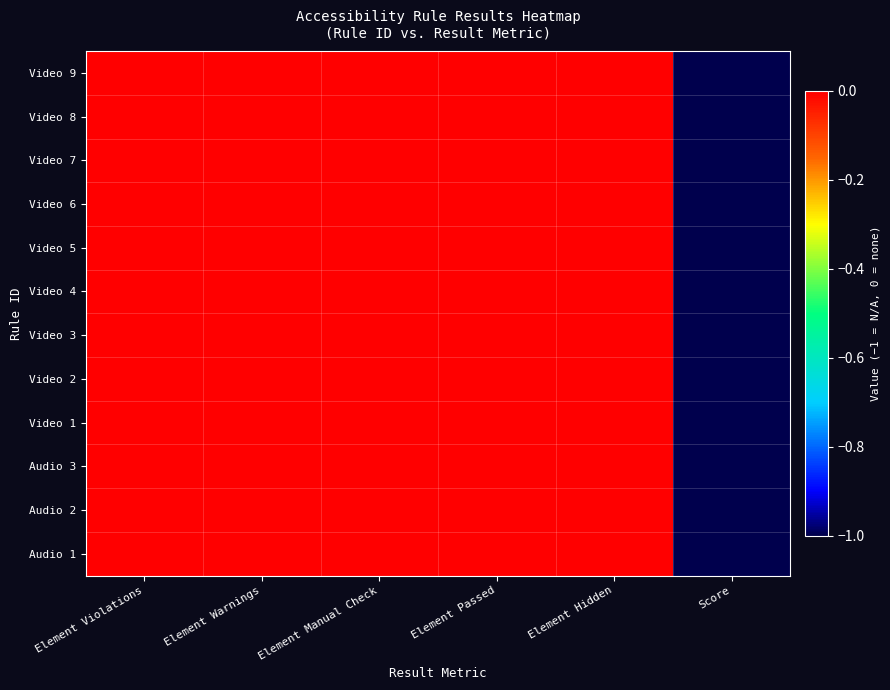

At which category does the chart reach its minimum across all series?

Score